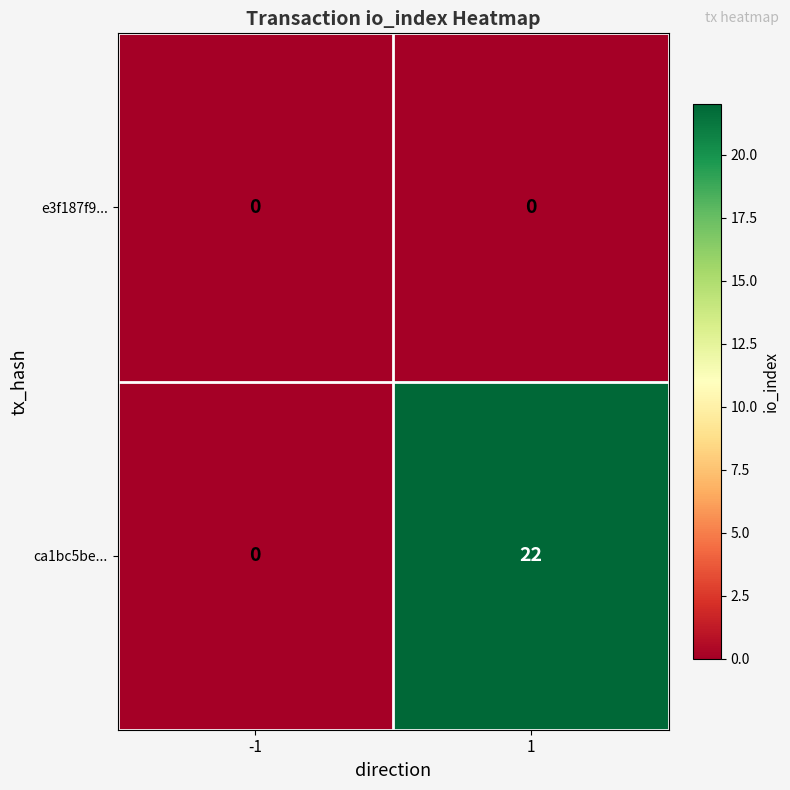

What is the difference between the maximum and minimum values in the ca1bc5be... series?

22